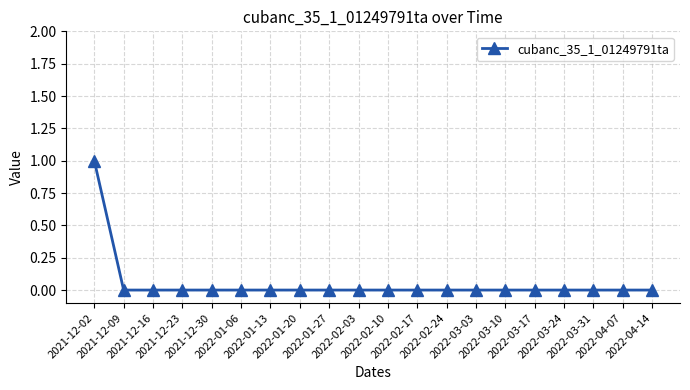

How many lines are shown in the chart?

1